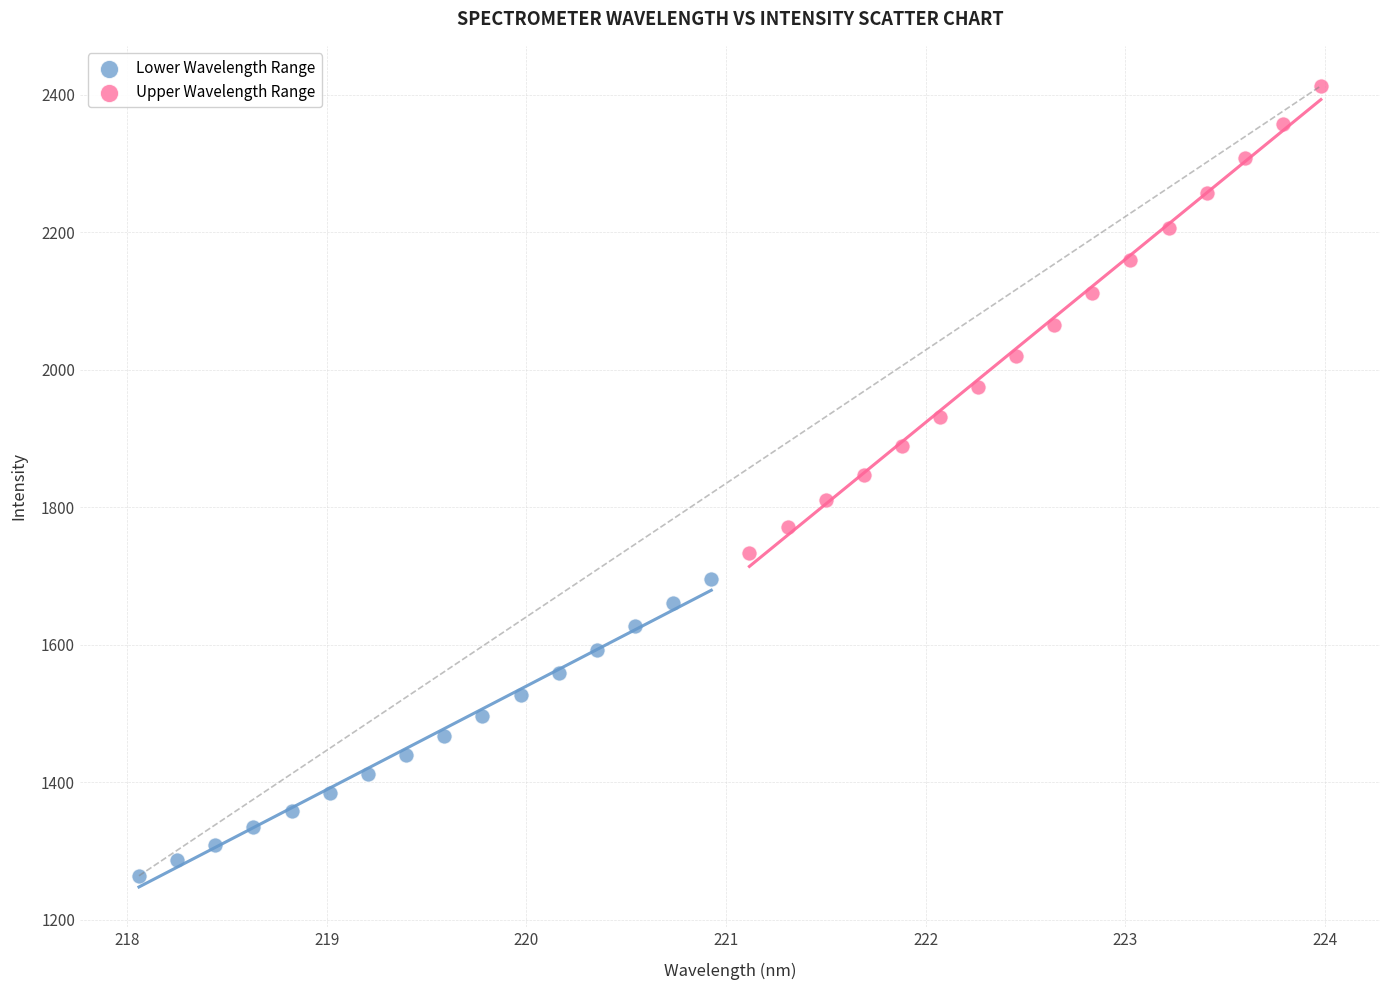

What are all the series names shown in the legend?

Lower Wavelength Range, Upper Wavelength Range